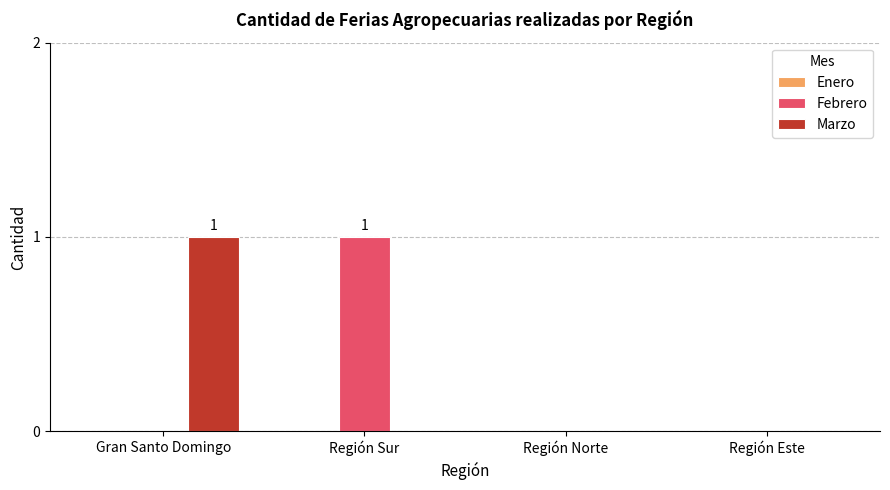

Is it true that Marzo equals 0 at Región Este?

True